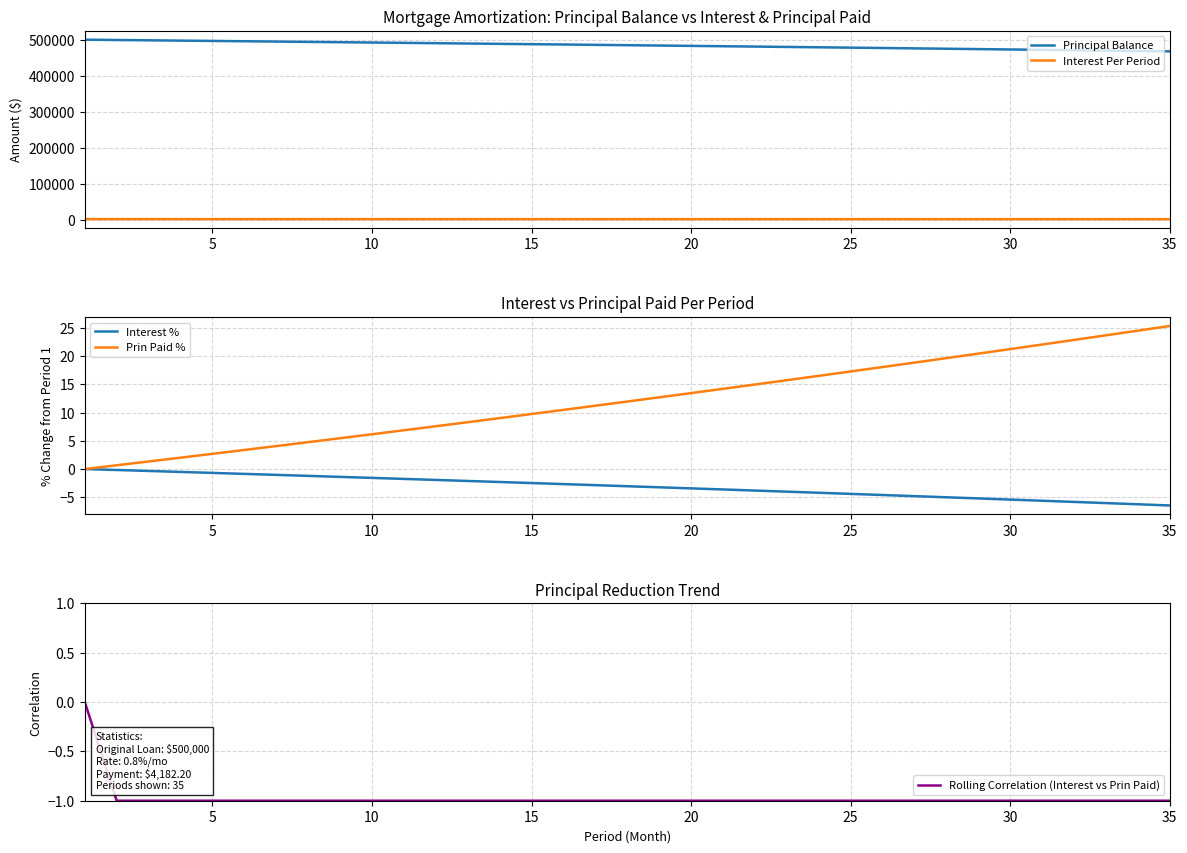

Between 10 and 15, which series saw the biggest shift?

Principal Balance